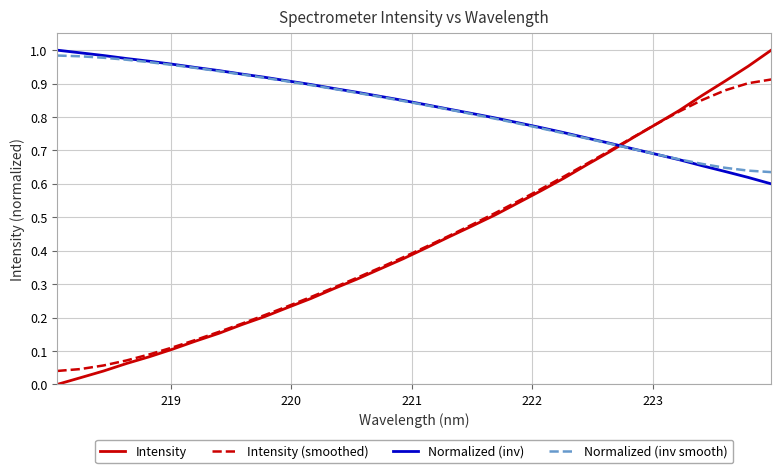

How many times do Normalized (inv smooth) and Intensity cross each other?

1